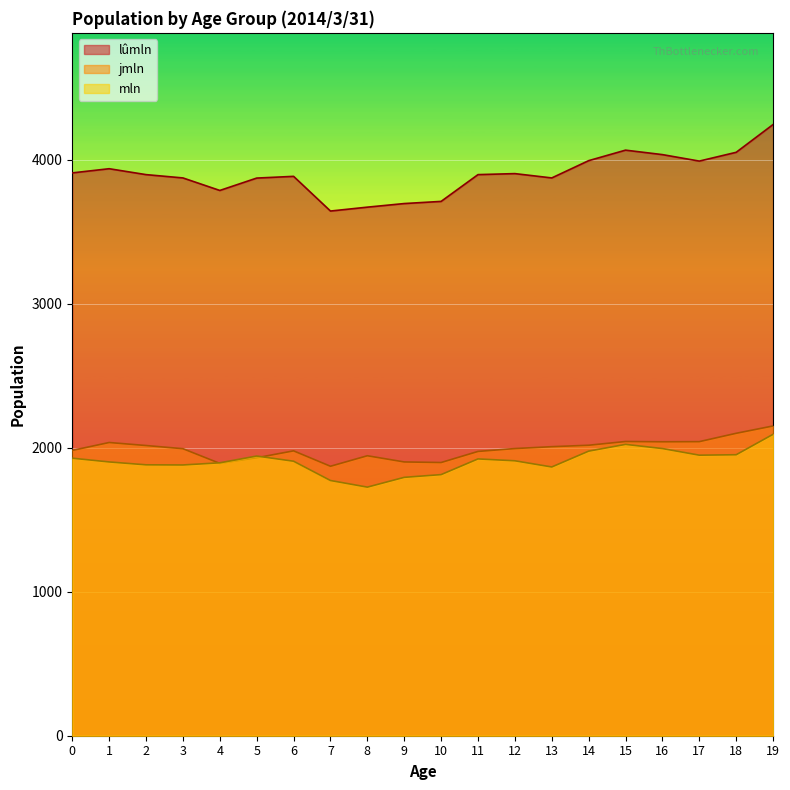

At how many categories does at least one series exceed 3851?

15